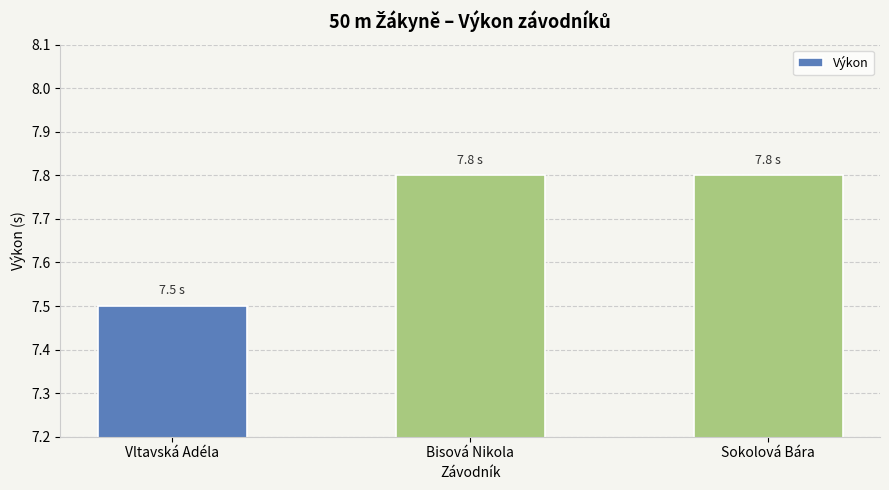

Is it true that the value at Vltavská Adéla is 5.1?

False